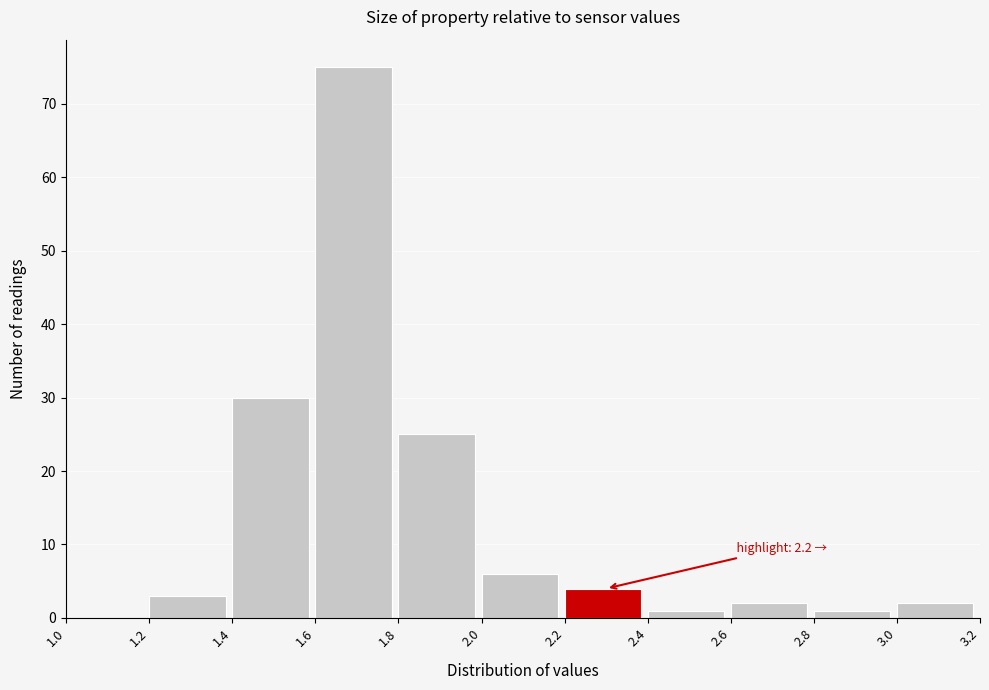

Over which range of the x-axis is the bar tallest?

1.6 to 1.8